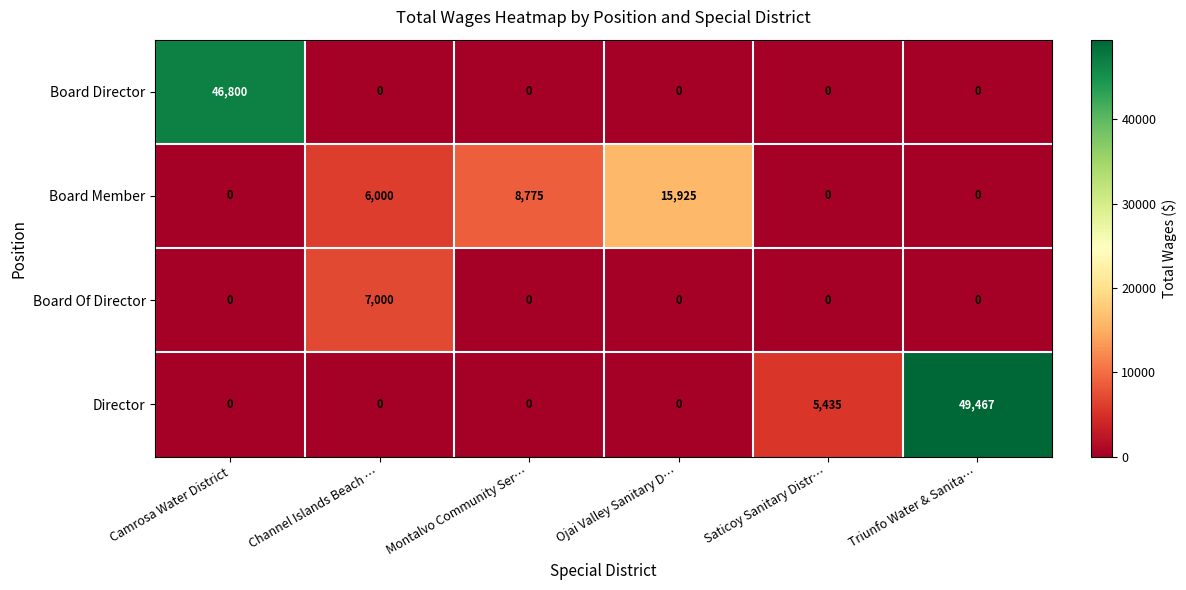

Count the number of categories in the chart.

6